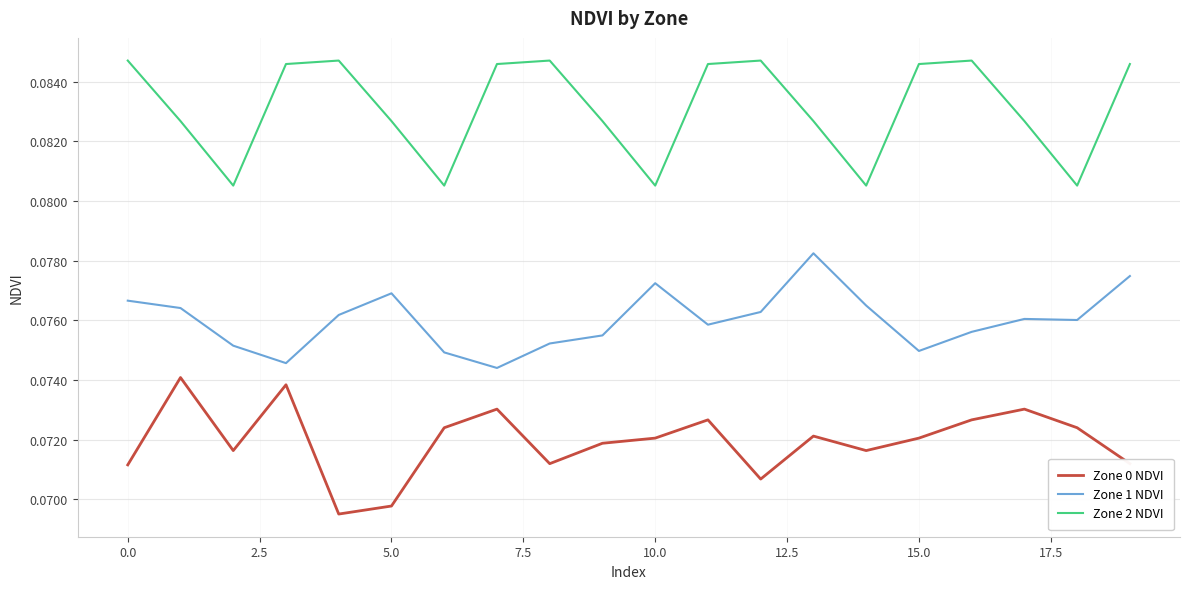

At how many categories does at least one series exceed 0?

20